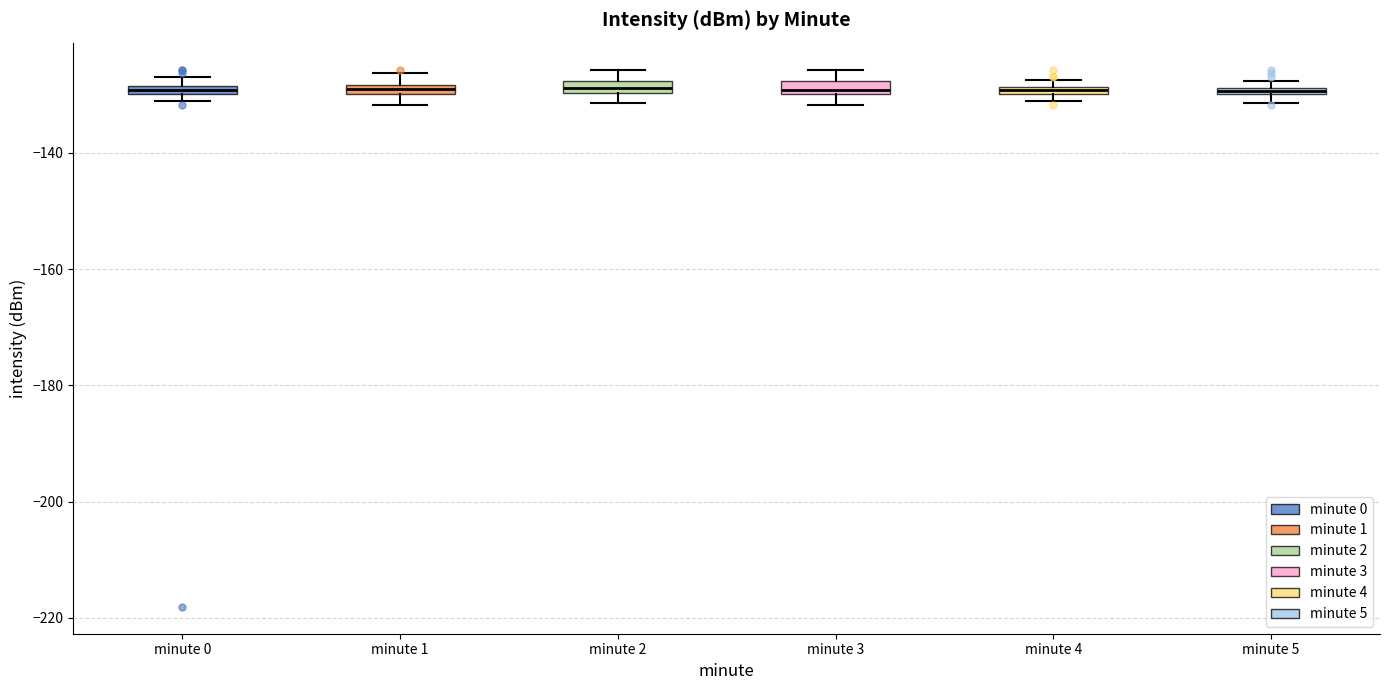

Where is the lower edge of the box for minute 3 on the y-axis? The values are not printed on the chart, so give them approximately, as read against the axis.

-130